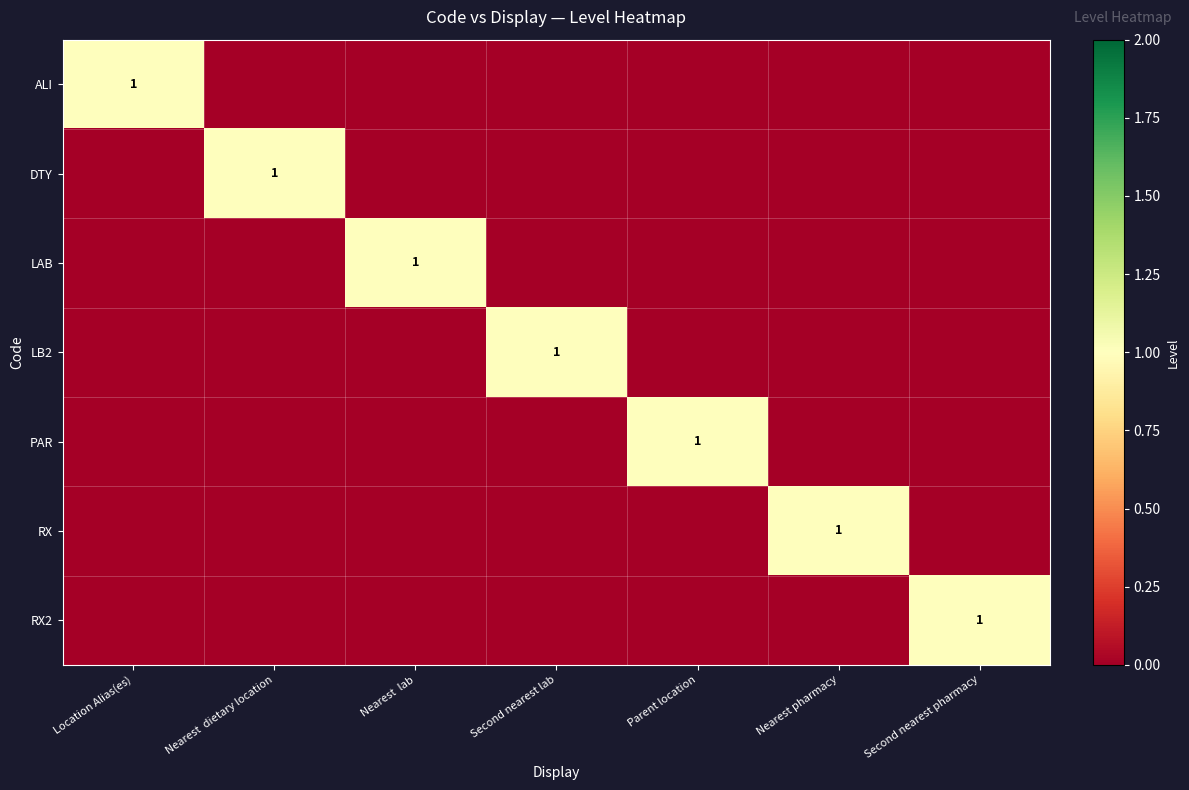

Is it true that PAR equals 1 at Parent location?

True